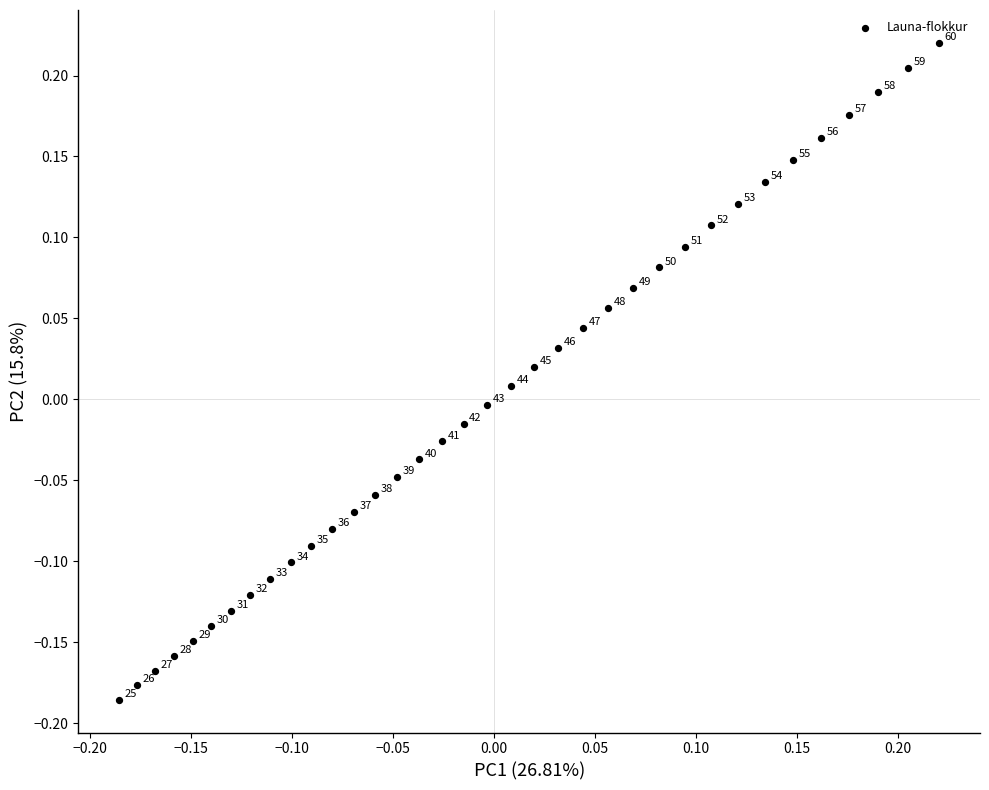

What is the range of Y values (max minus min)?

0.4